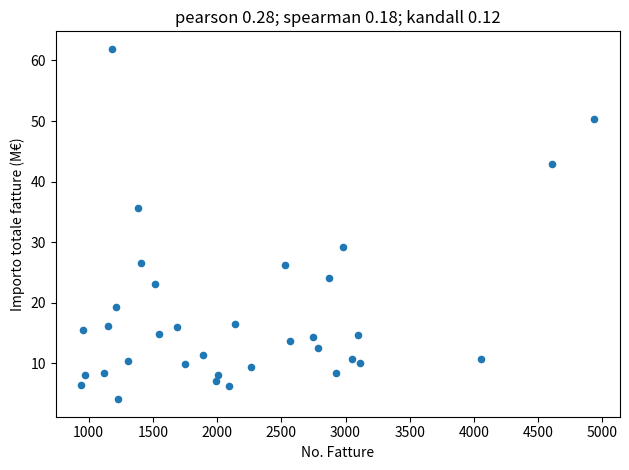

What Y value in the scatter plot is closest to 32?

29.3